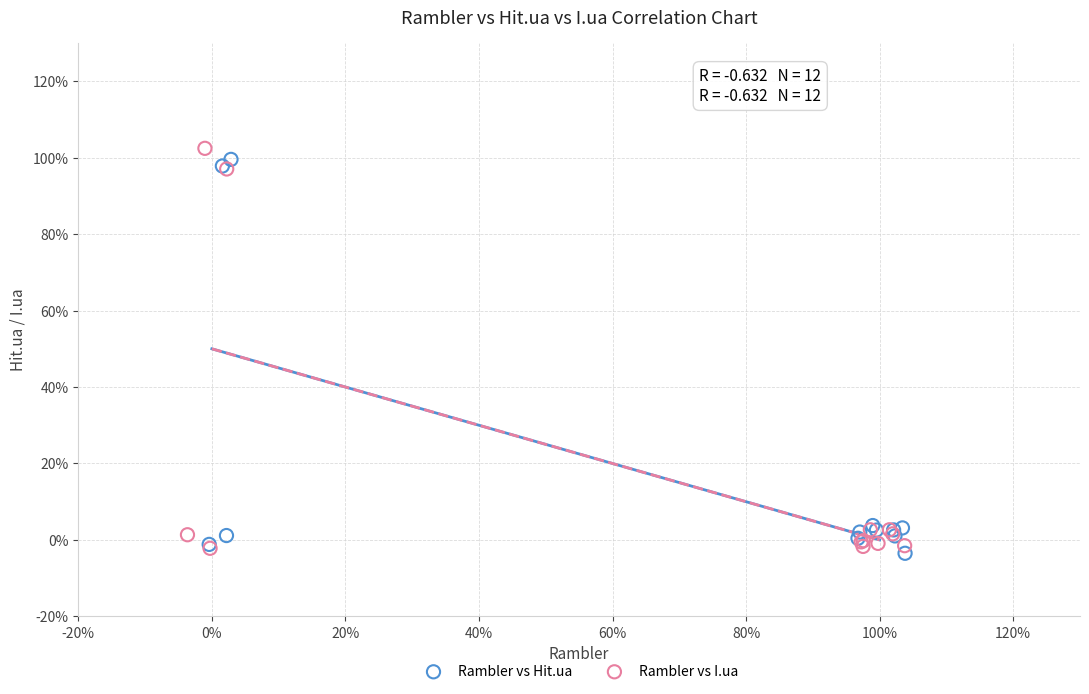

Which series contains the highest Y value?

Rambler vs I.ua